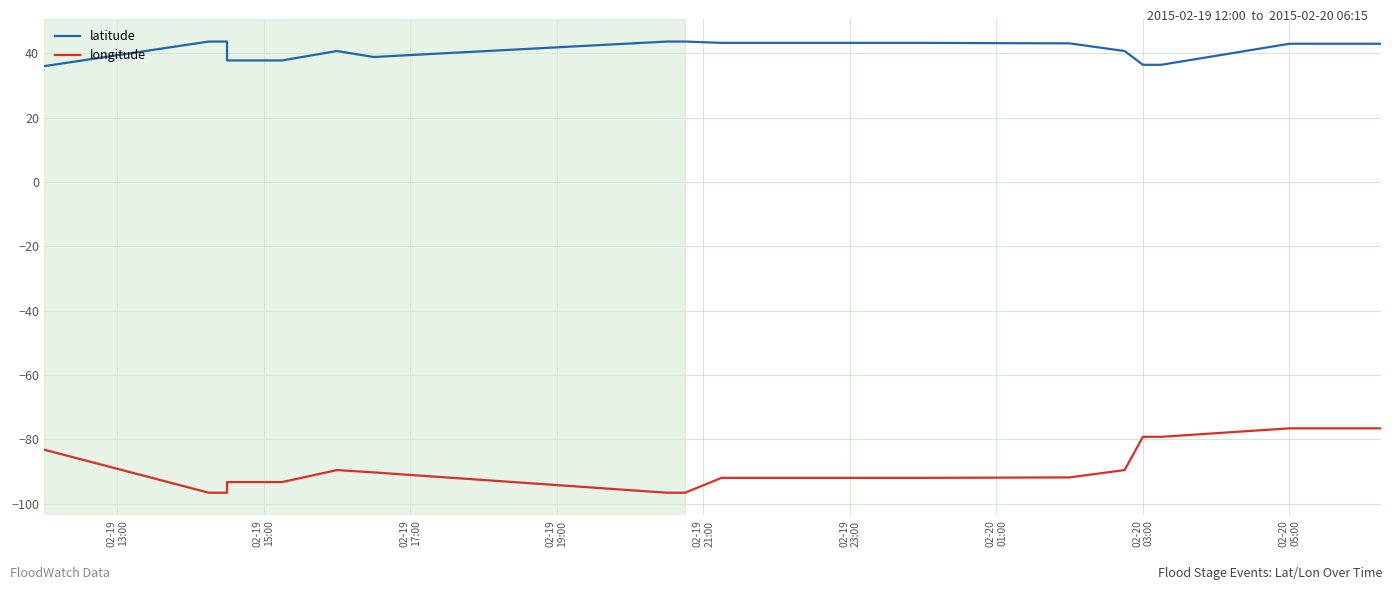

List the series in order of their overall mean, lowest first.

longitude, latitude